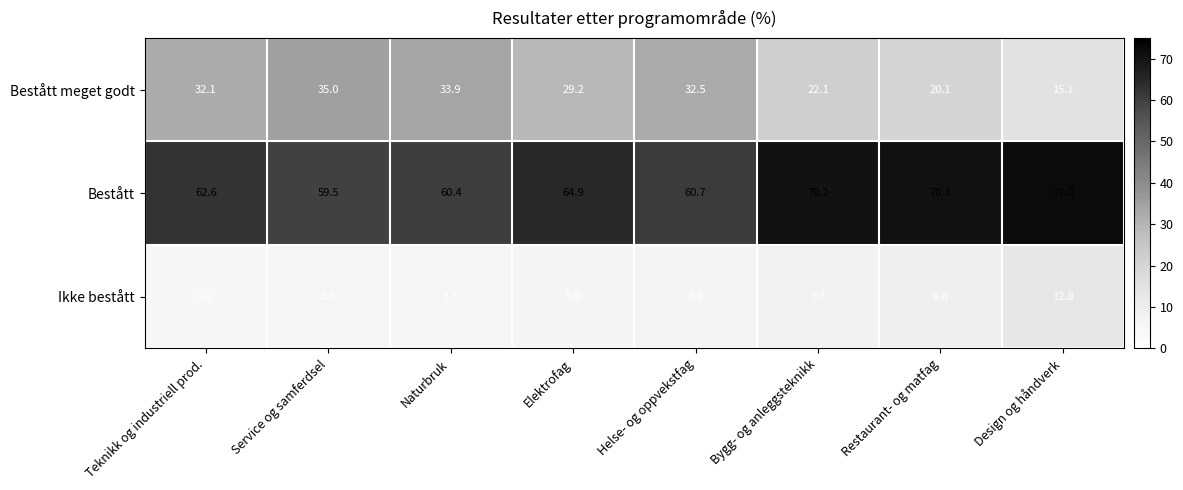

Reading right to left, what are all the values shown in this chart?

Bestått meget godt: 15.1	20.1	22.1	32.5	29.2	33.9	35.0	32.1
Bestått: 72.0	70.3	70.2	60.7	64.9	60.4	59.5	62.6
Ikke bestått: 12.8	9.6	7.7	6.8	5.9	5.7	5.4	5.2